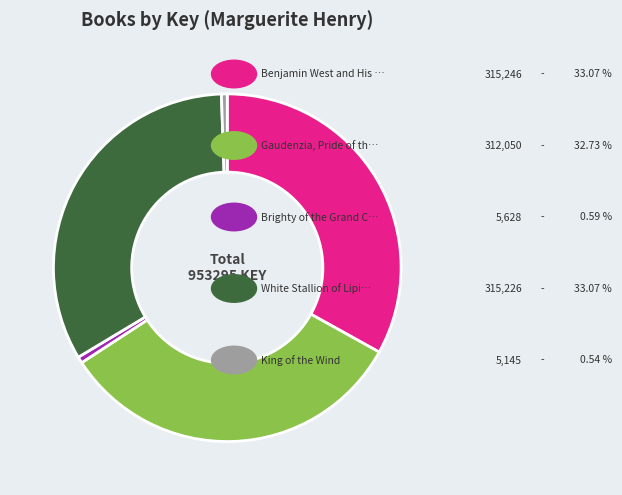

Is there any slice that represents more than half of the pie?

No